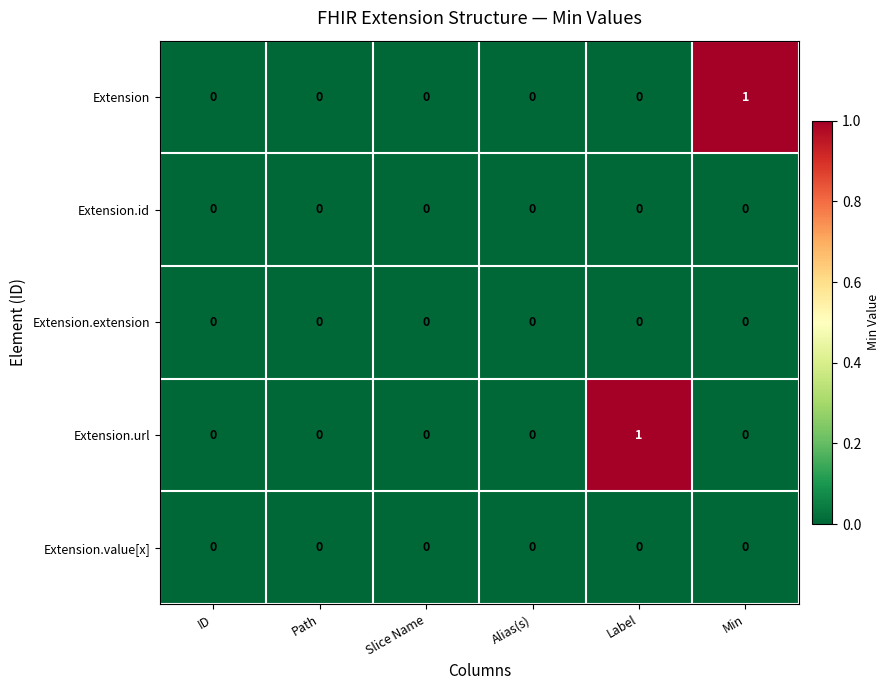

Which category has the highest value in the Extension.url series?

Label